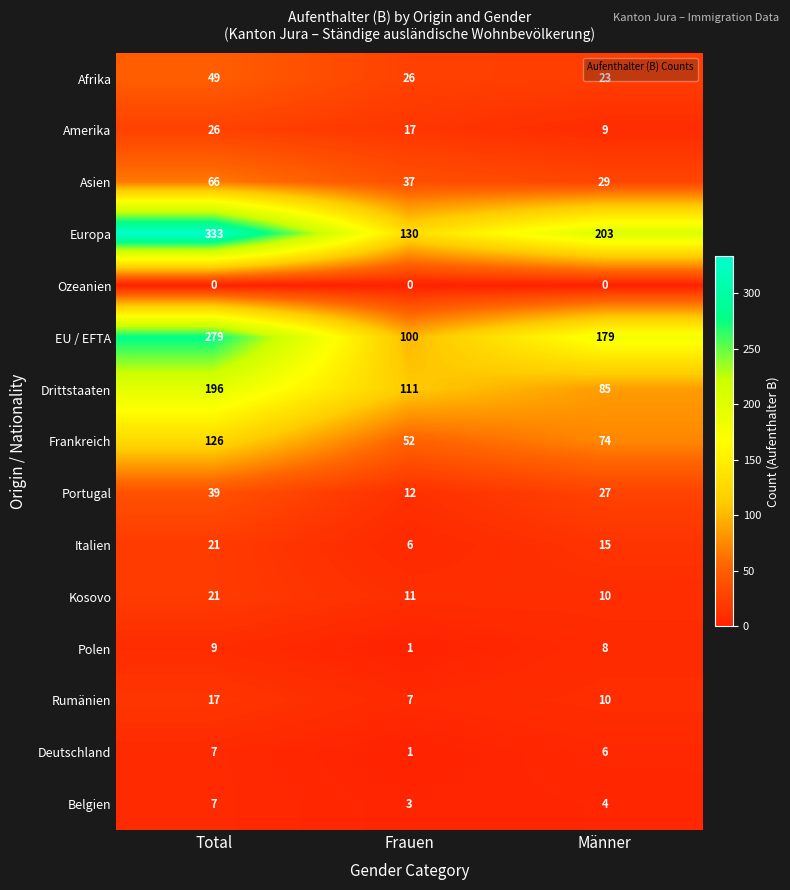

What is the difference between the second highest and minimum values in the Afrika series?

3